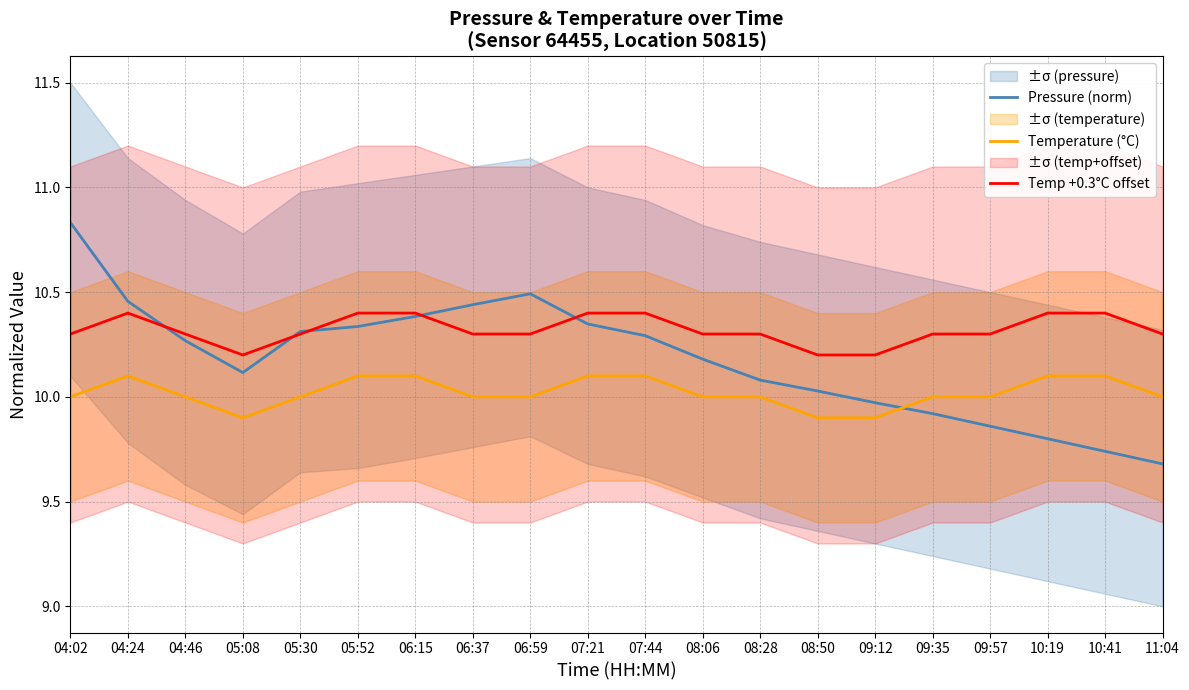

What is the total value across all series at 08:50?

30.1